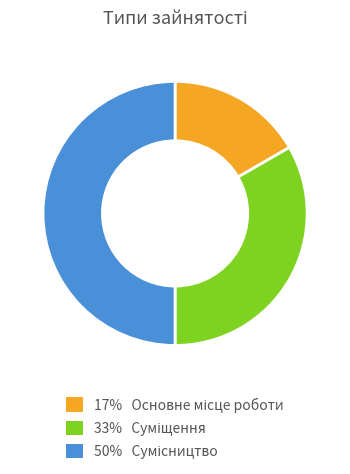

How many segments does this pie chart have?

3